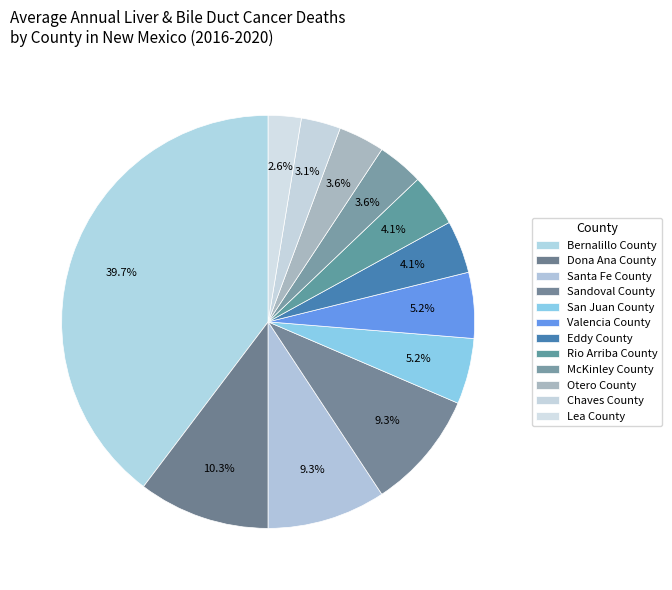

Count the number of slices in the pie.

12